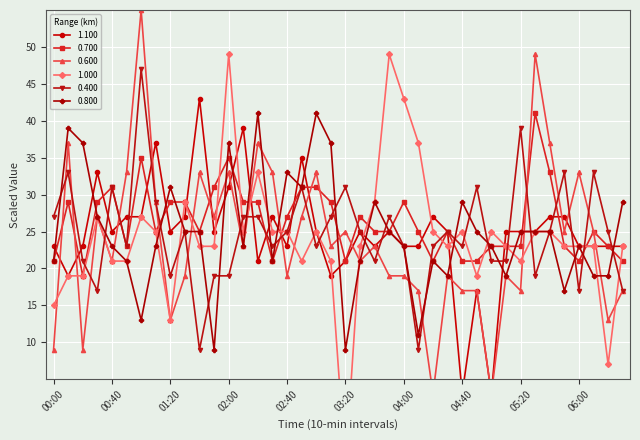

At how many categories does at least one series exceed 17?

40